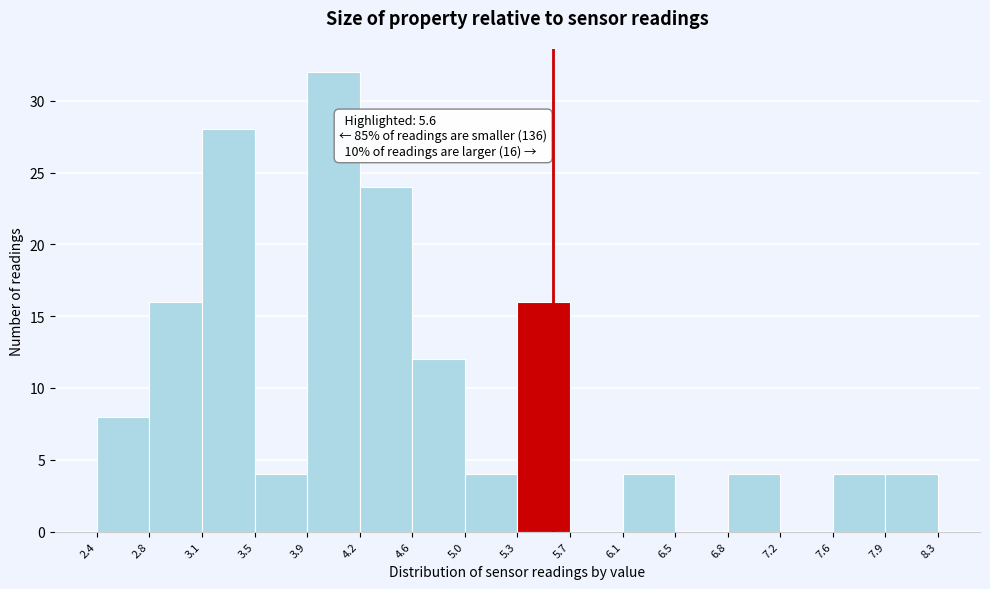

Over which range of the x-axis is the bar tallest?

3.9 to 4.2